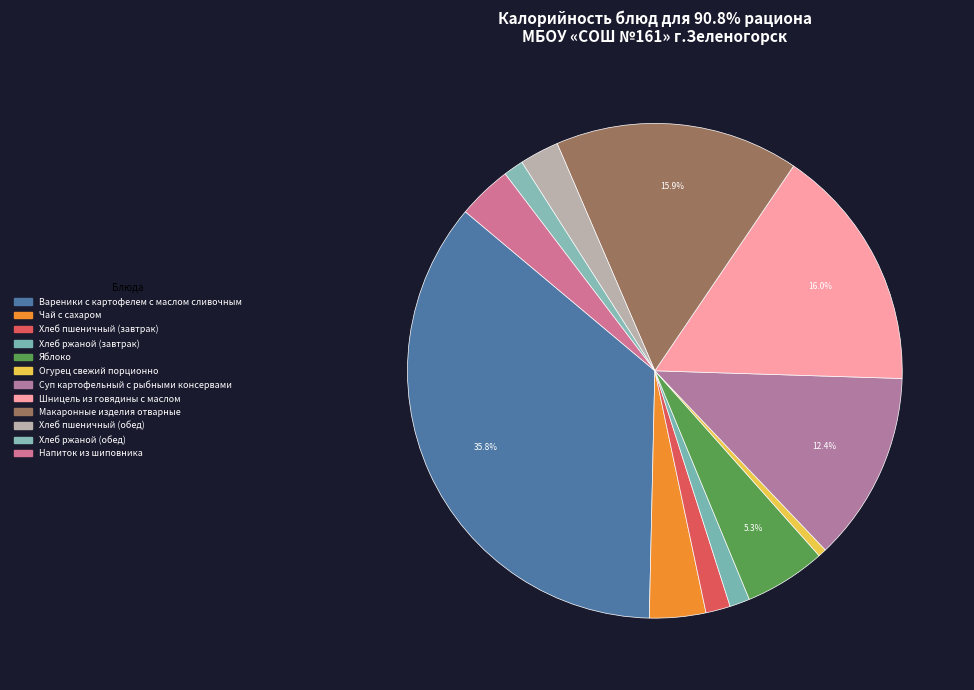

What is the change in value from Вареники с картофелем с маслом сливочным to Чай с сахаром?

-424.8